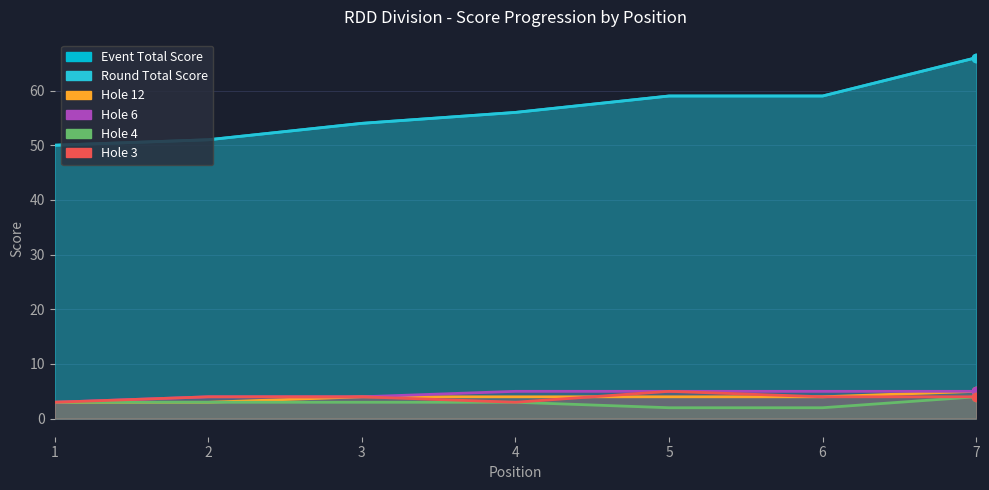

What is the difference between the highest and lowest values at 5?

57